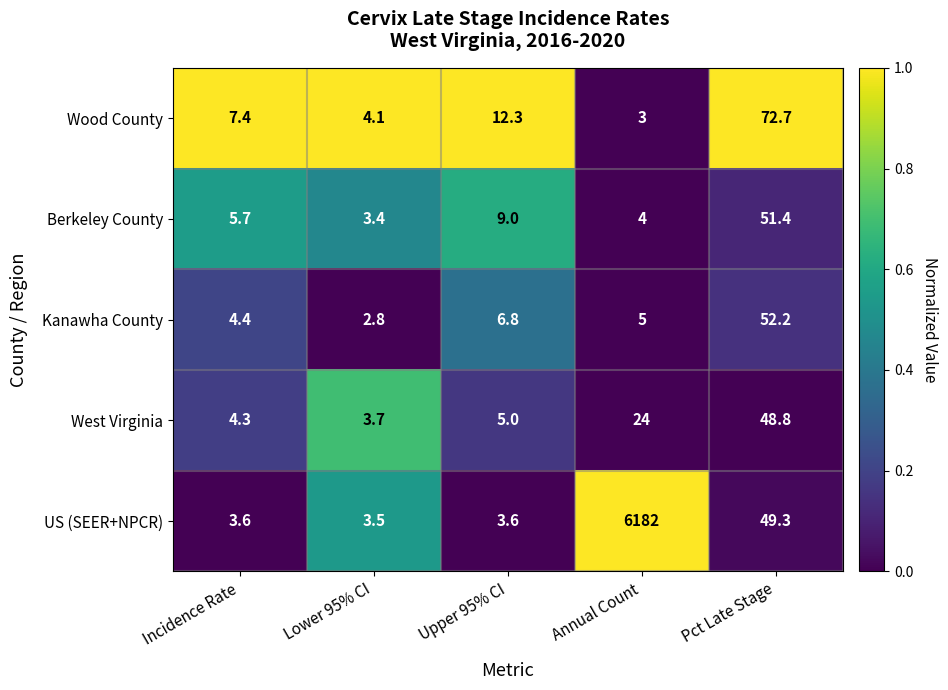

The Berkeley County series shows 70.9 at Pct Late Stage. True or false?

False